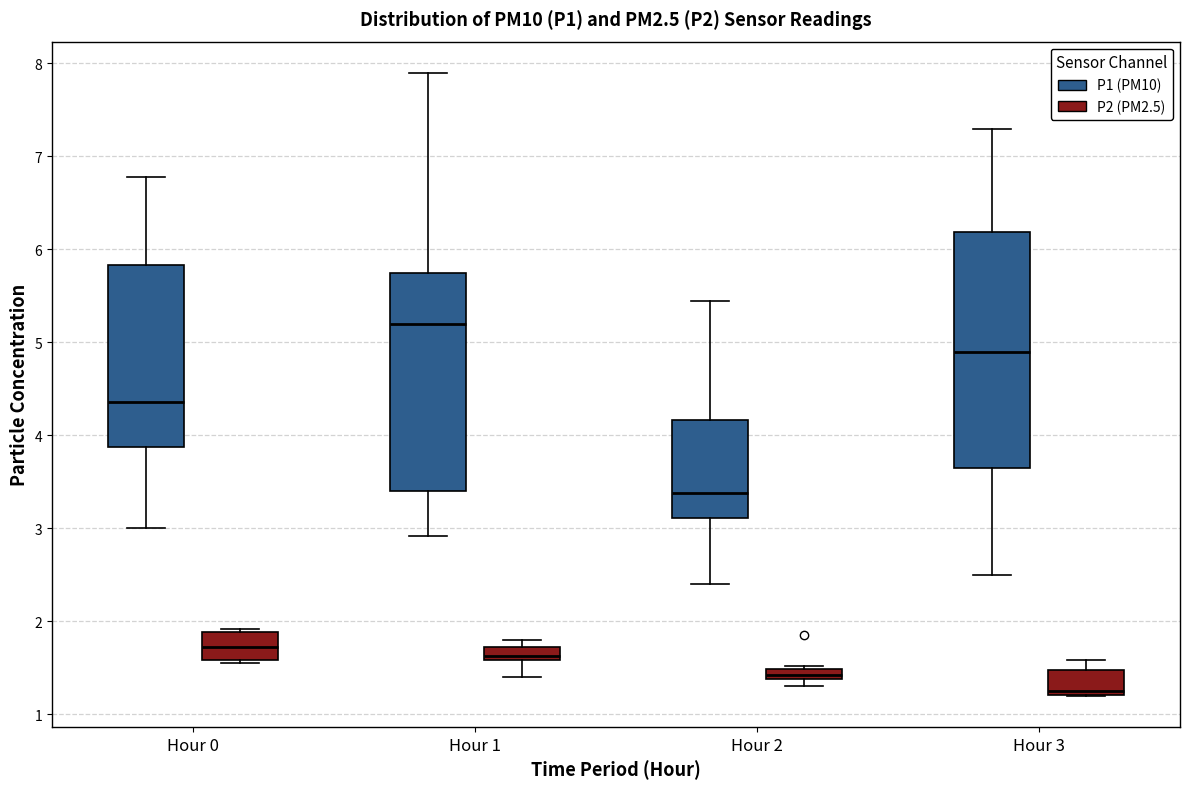

Where is the lower edge of the box for Hour 0 (P2 (PM2.5)) on the y-axis? The values are not printed on the chart, so give them approximately, as read against the axis.

1.6